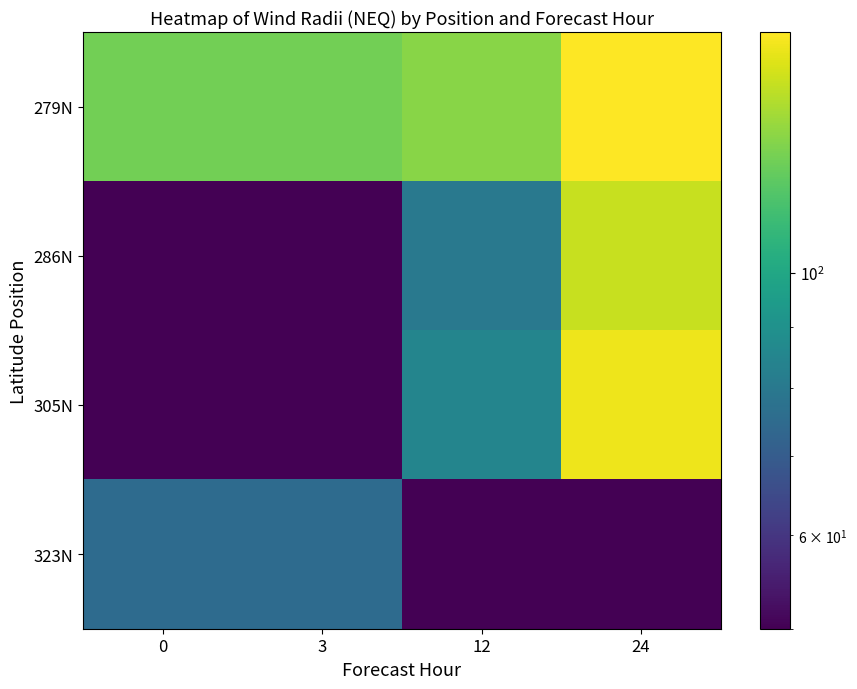

Reading right to left, transcribe all the data shown in this chart.

279N: 24=160	12=130	3=125	0=125
286N: 24=145	12=80	3=50	0=50
305N: 24=155	12=85	3=50	0=50
323N: 24=50	12=50	3=75	0=75